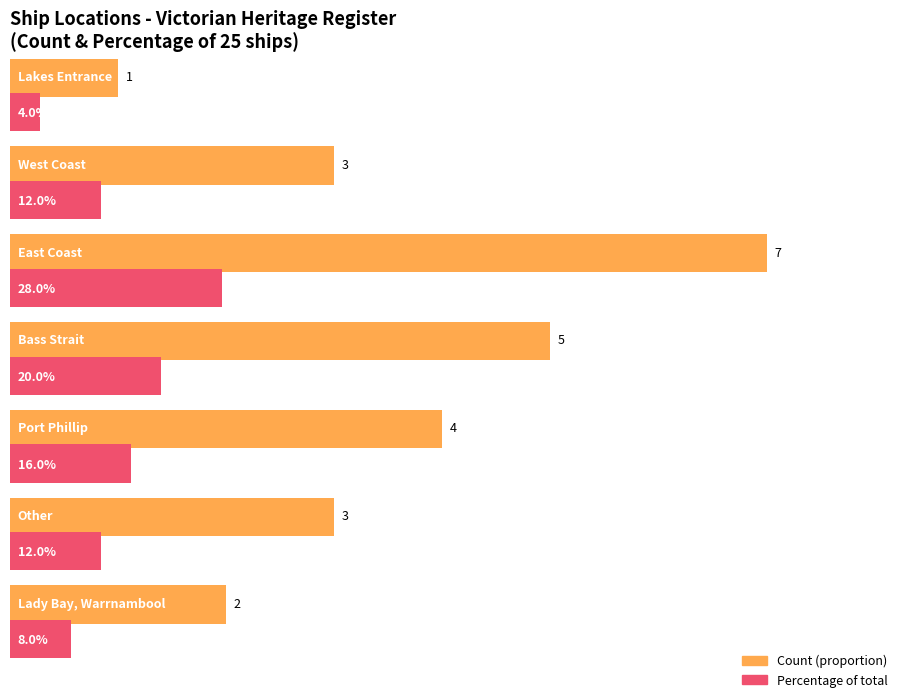

The chart shows a value of 1 at Bass Strait. True or false?

False